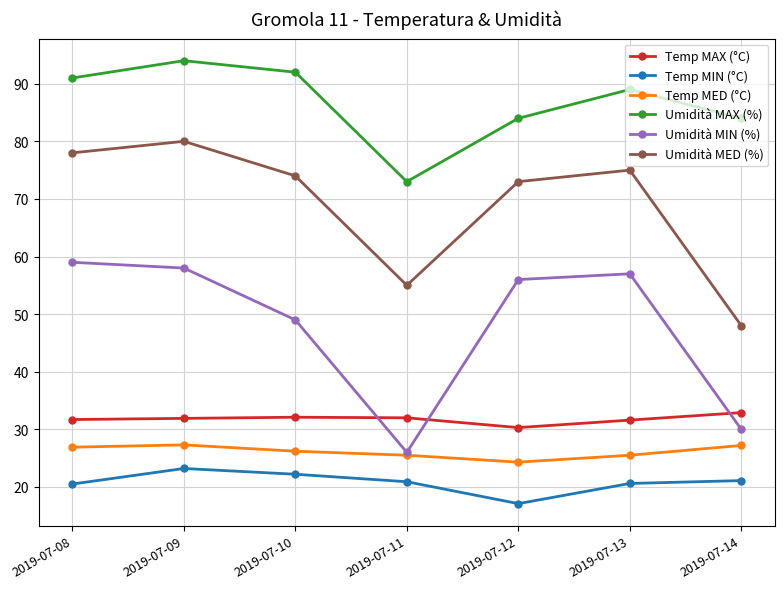

At 2019-07-13, list the series in order from smallest to largest.

Temp MIN (°C), Temp MED (°C), Temp MAX (°C), Umidità MIN (%), Umidità MED (%), Umidità MAX (%)